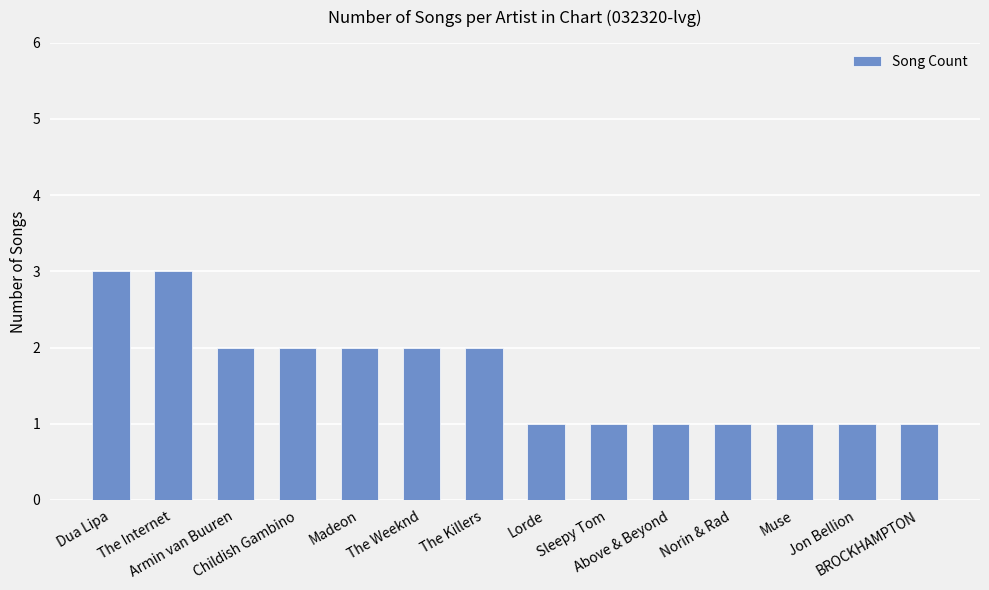

What is the smallest value displayed?

1